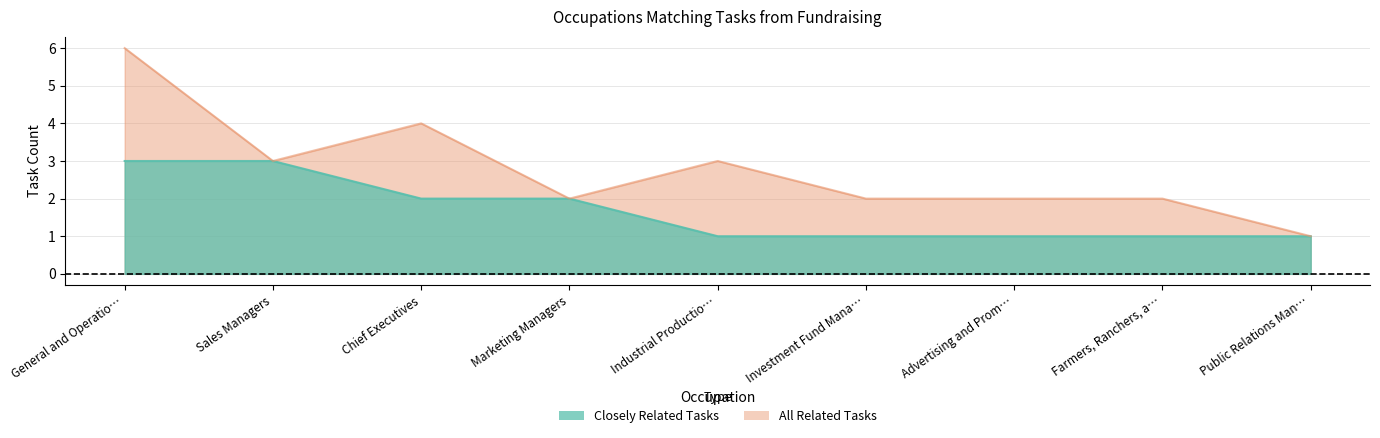

True or false: All Related Tasks and Closely Related Tasks intersect in this chart.

False